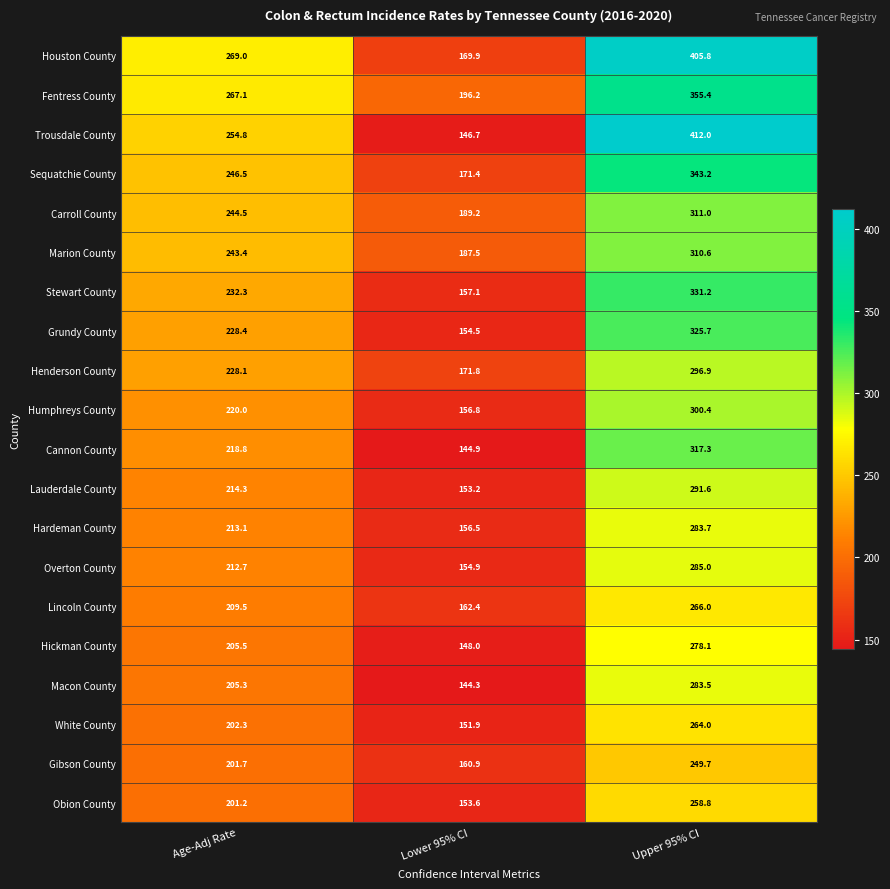

What is the greatest value displayed?

412.0